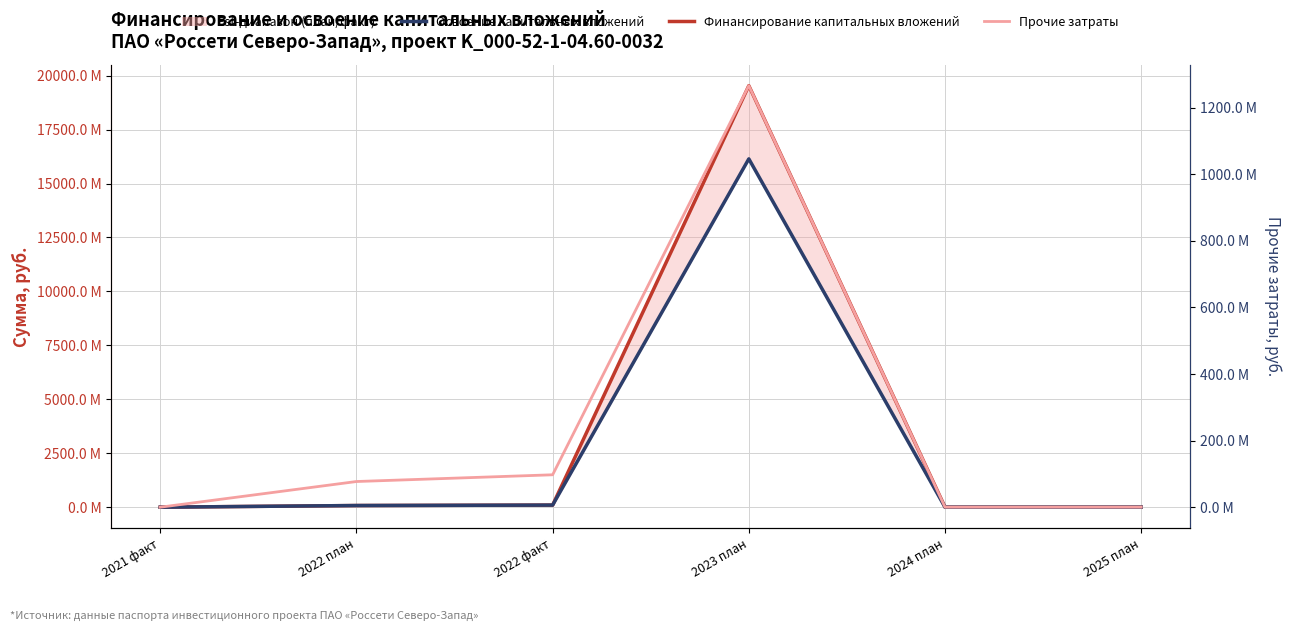

Where does the Освоение капитальных вложений series first go above 77112917?

2022 факт